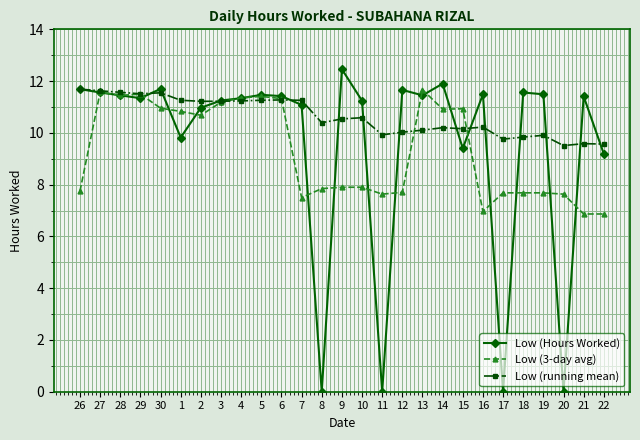

Which label corresponds to the largest value in the chart?

9